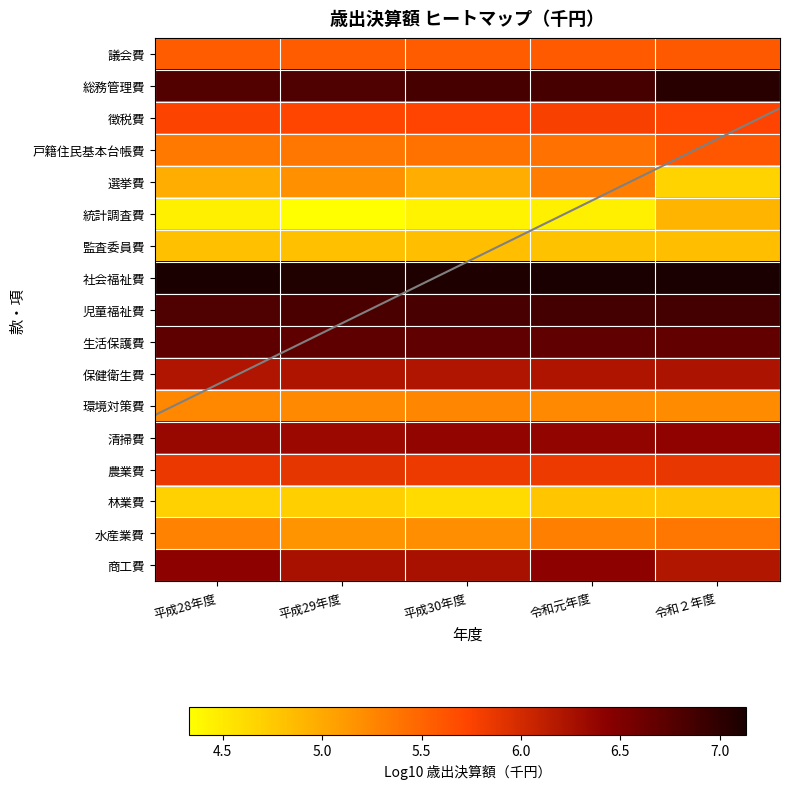

Is it true that 商工費 equals 2.4 at 令和元年度?

False